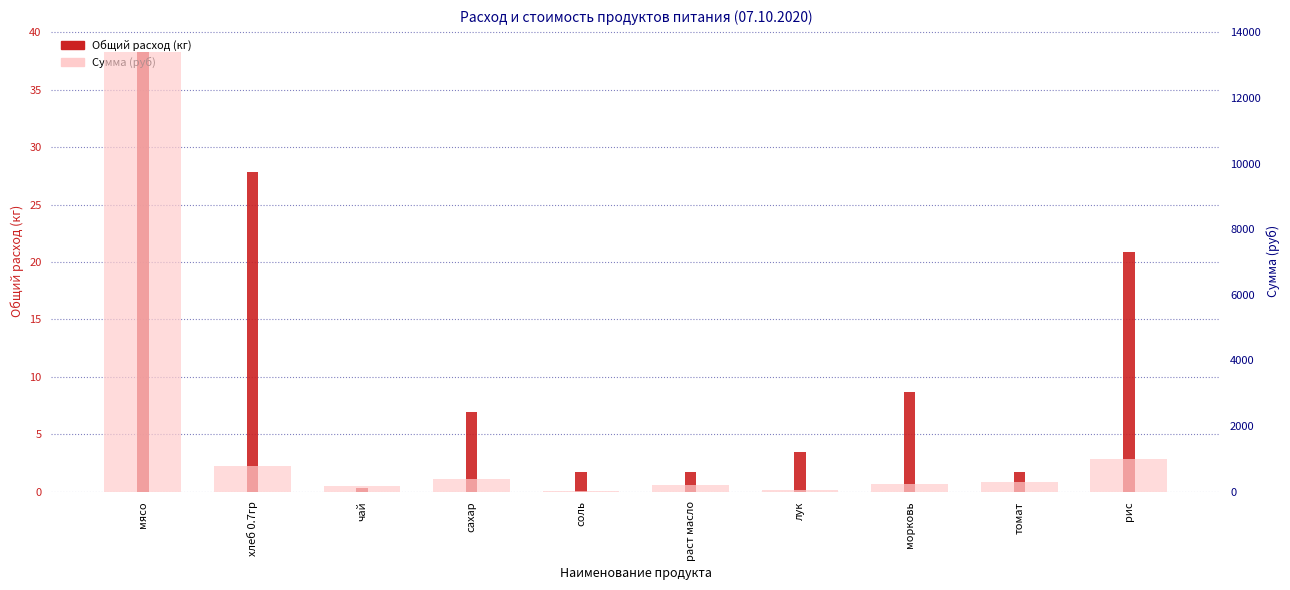

Reading left to right, extract all data points from this chart.

Общий расход (кг): мясо=38.3	хлеб 0.7гр=27.8	чай=0.3	сахар=7.0	соль=1.7	раст масло=1.7	лук=3.5	морковь=8.7	томат=1.7	рис=20.9
Сумма (руб): мясо=13398.0	хлеб 0.7гр=795.4	чай=174.0	сахар=382.8	соль=20.9	раст масло=200.1	лук=52.2	морковь=217.5	томат=285.9	рис=981.4